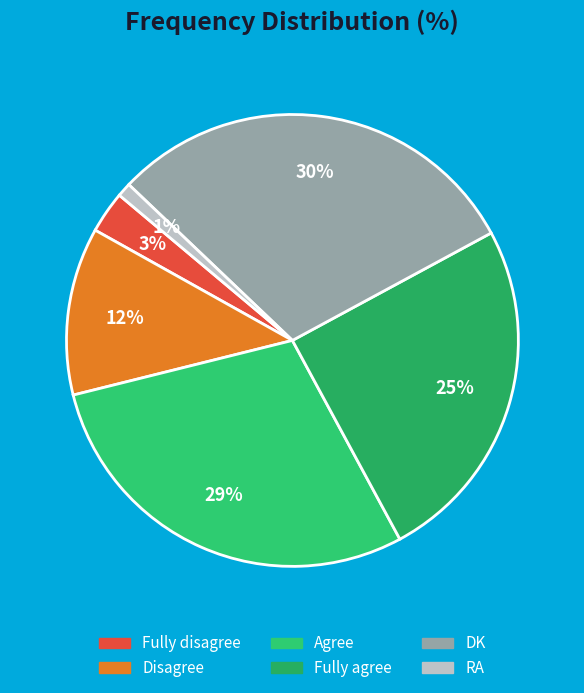

Which slice is the largest?

DK